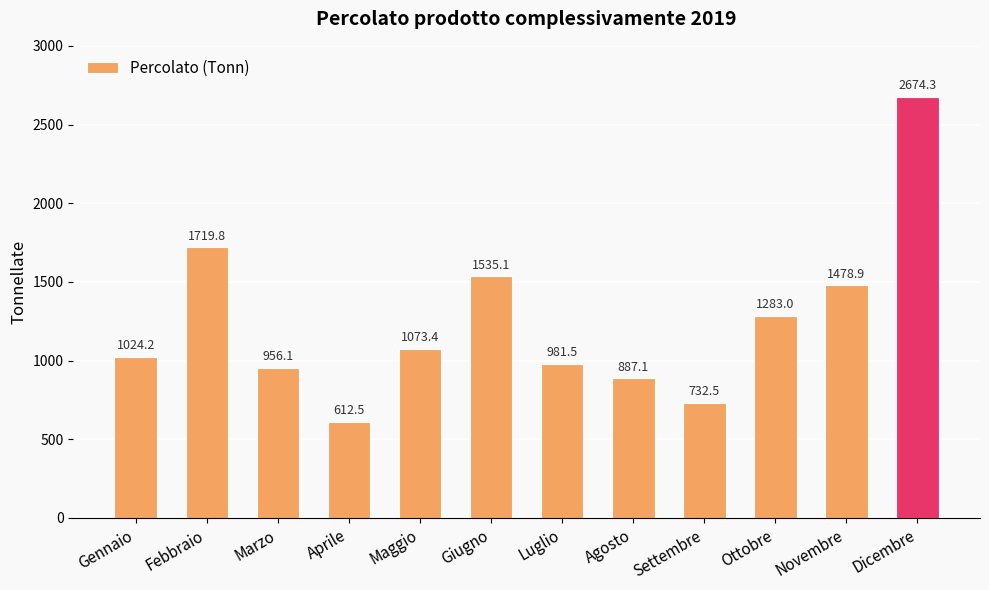

Approximately how many times larger is the value at Giugno compared to Maggio?

1.4